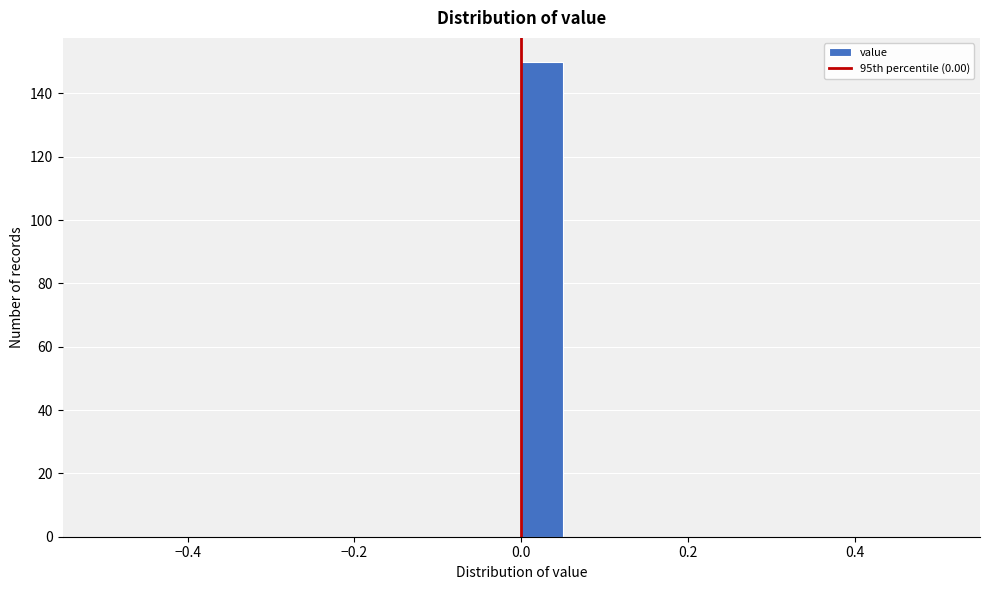

Around what value on the x-axis is the tallest bar? Give the approximate position of its centre, as read against the axis.

0.02